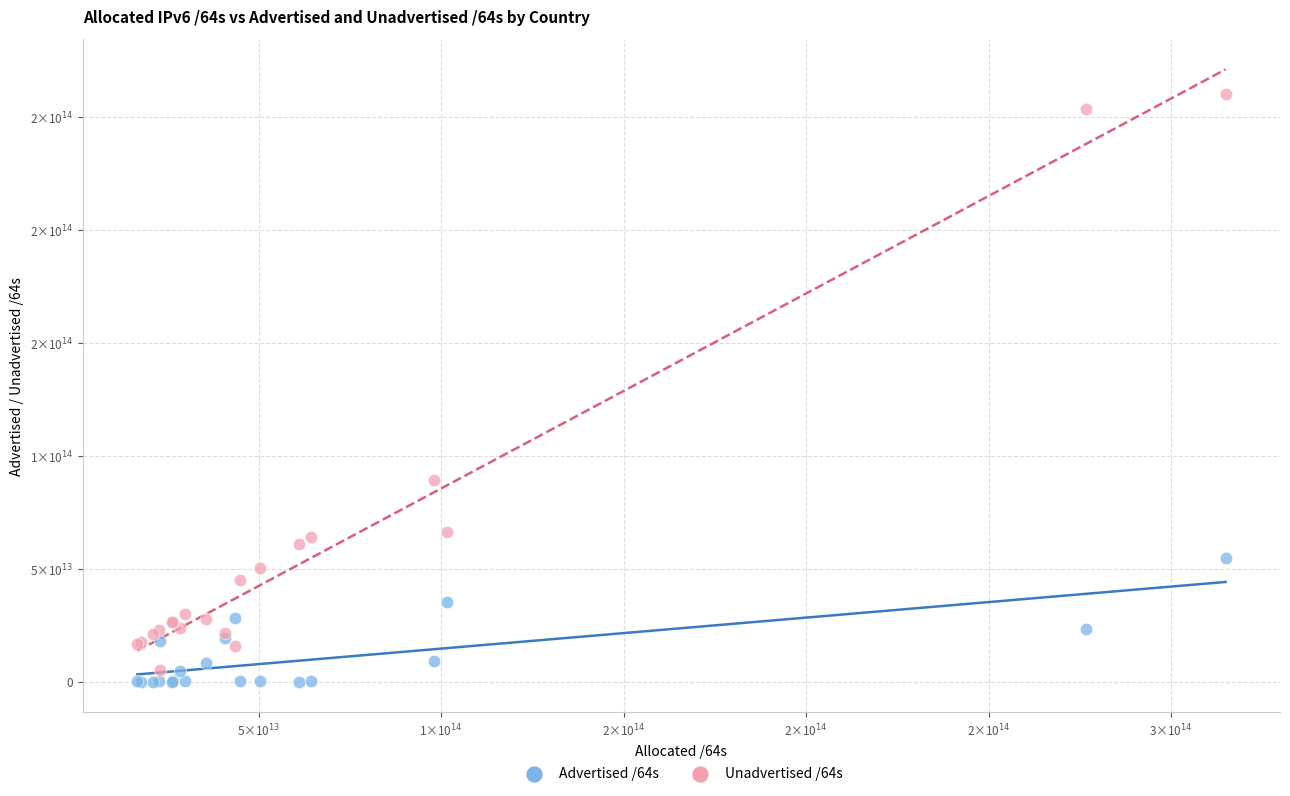

What are all the series names shown in the legend?

Advertised /64s, Unadvertised /64s